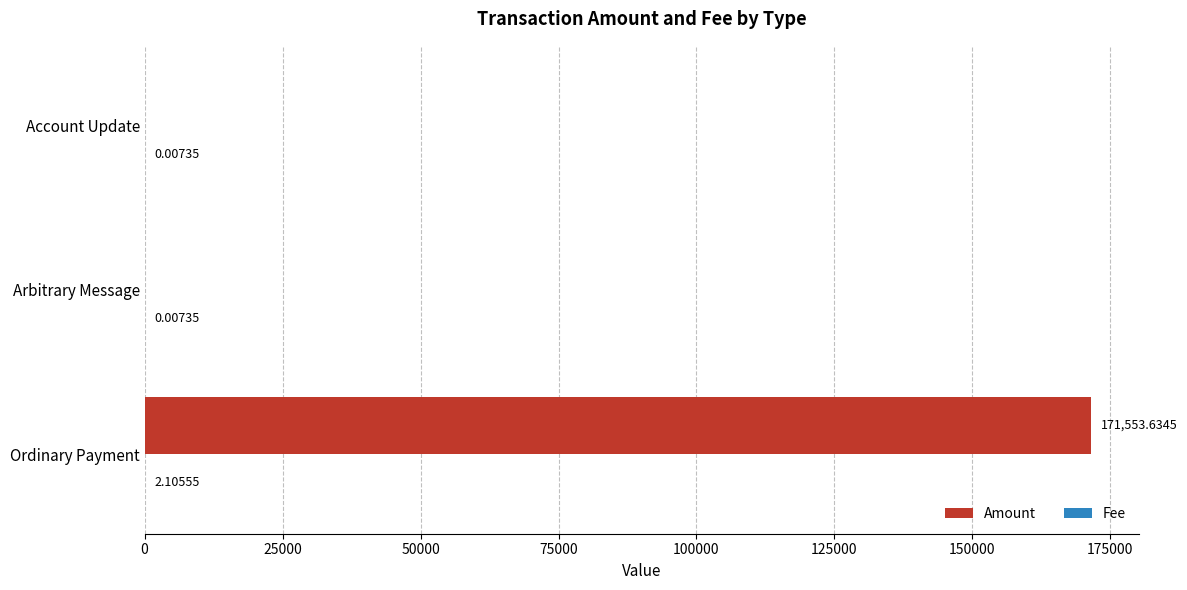

At which category is the sum across all series the highest?

Ordinary Payment